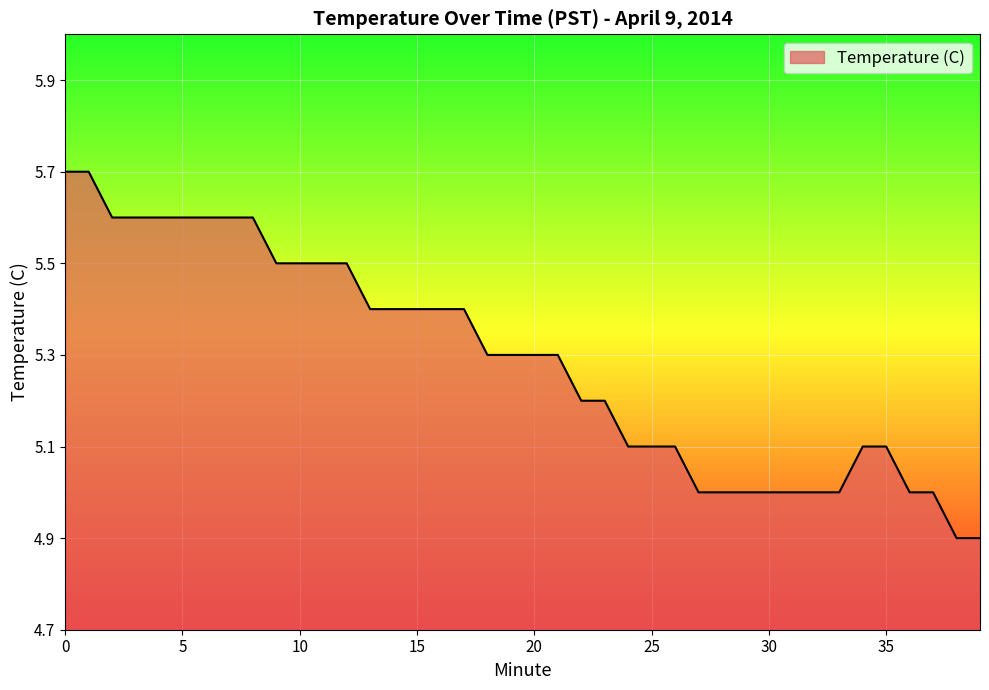

Reading right to left, list all the values displayed in this chart.

4.9	4.9	5.0	5.0	5.1	5.1	5.0	5.0	5.0	5.0	5.0	5.0	5.0	5.1	5.1	5.1	5.2	5.2	5.3	5.3	5.3	5.3	5.4	5.4	5.4	5.4	5.4	5.5	5.5	5.5	5.5	5.6	5.6	5.6	5.6	5.6	5.6	5.6	5.7	5.7